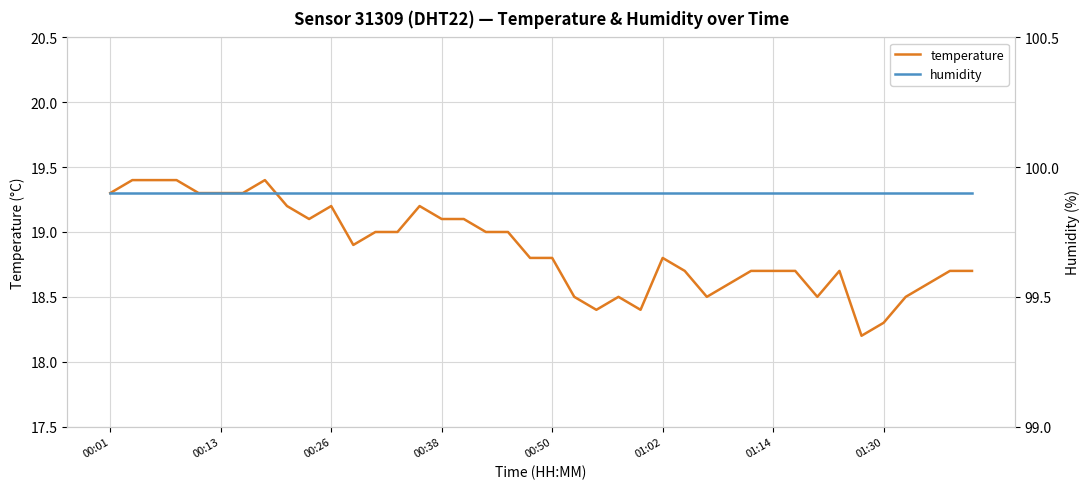

True or false: temperature has more than 2 interior local peaks.

True